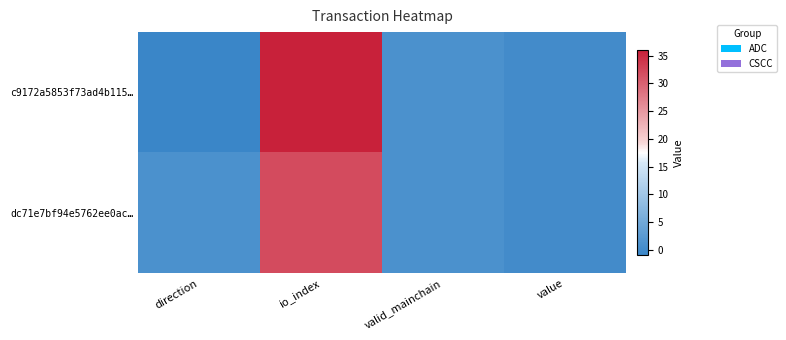

Which series has the largest range (max minus min)?

c9172a5853f73ad4b115…